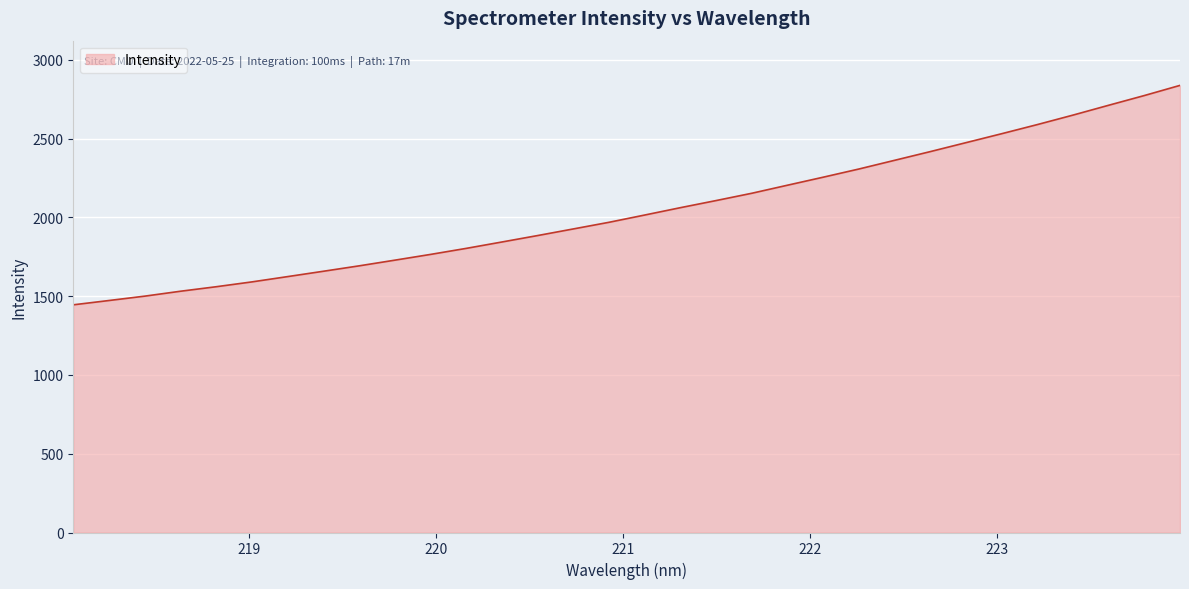

What is the smallest value displayed?

1445.5